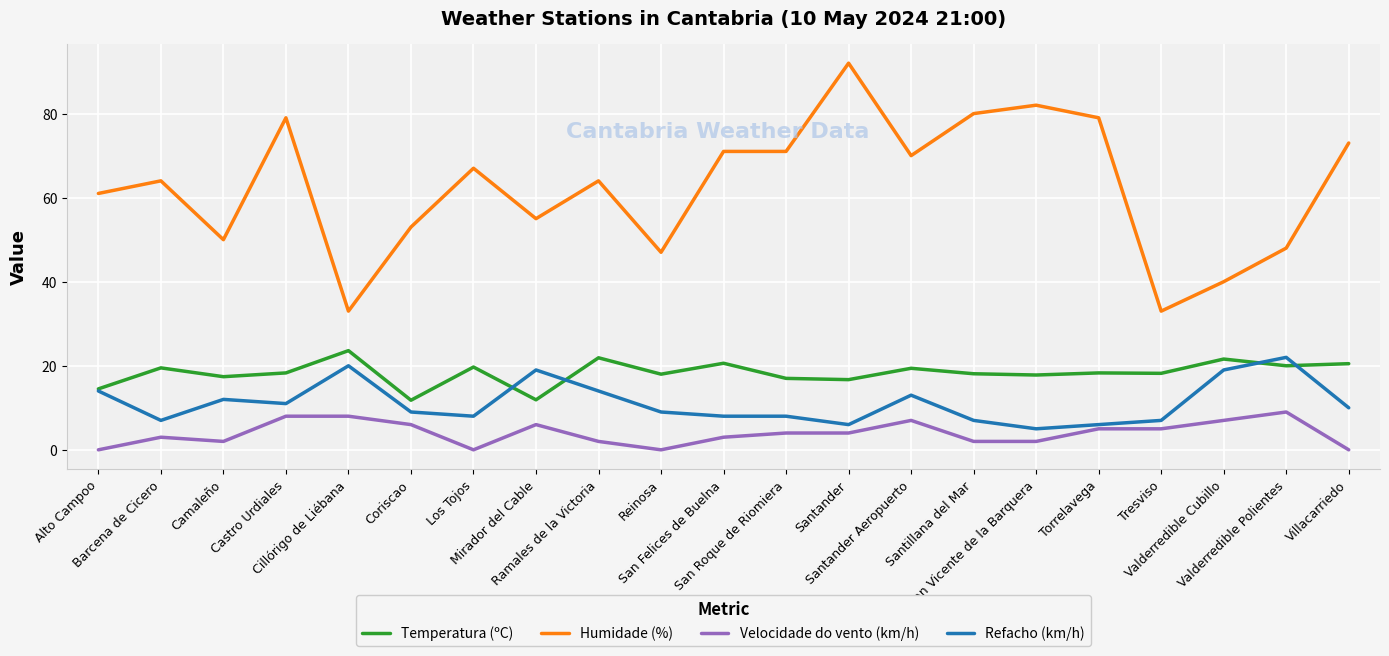

Is the value of Humidade (%) at Santander Aeropuerto greater than the value of Velocidade do vento (km/h) at Alto Campoo?

Yes